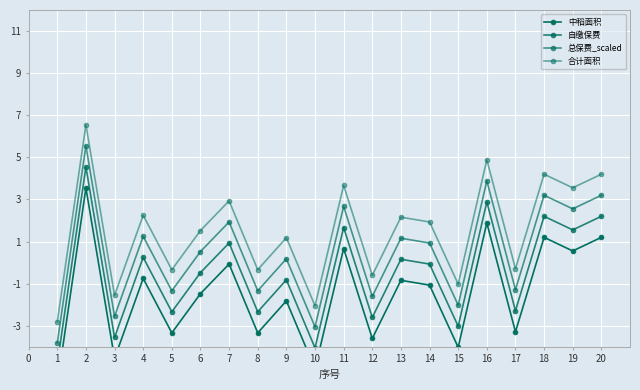

The value of 总保费_scaled at 3 is -1.3. True or false?

False